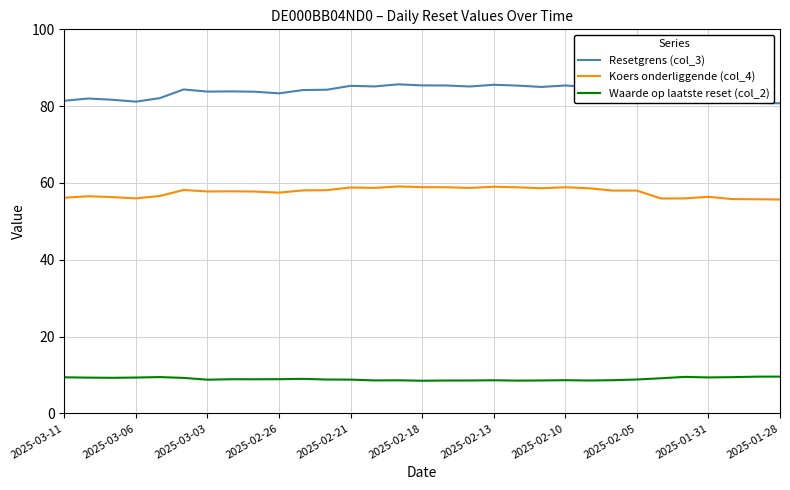

Which series has the largest range (max minus min)?

Resetgrens (col_3)